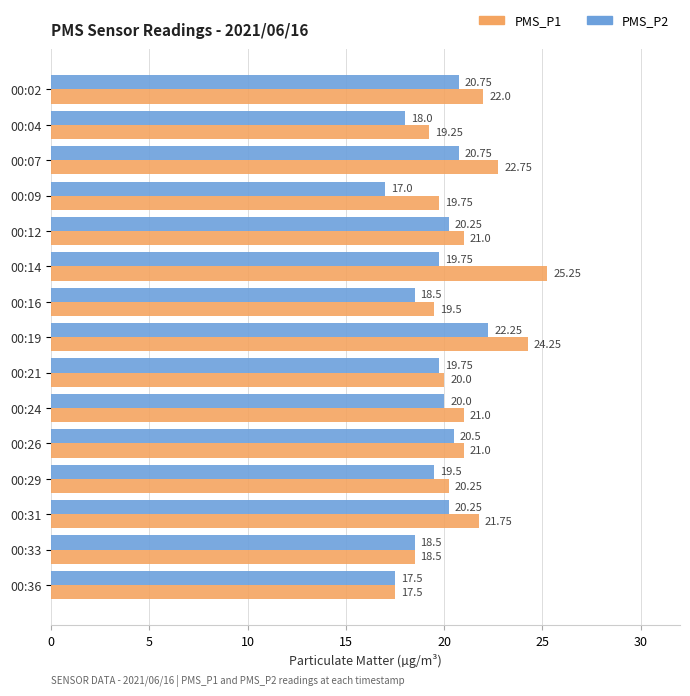

What is the average value of the PMS_P2 series?

19.6